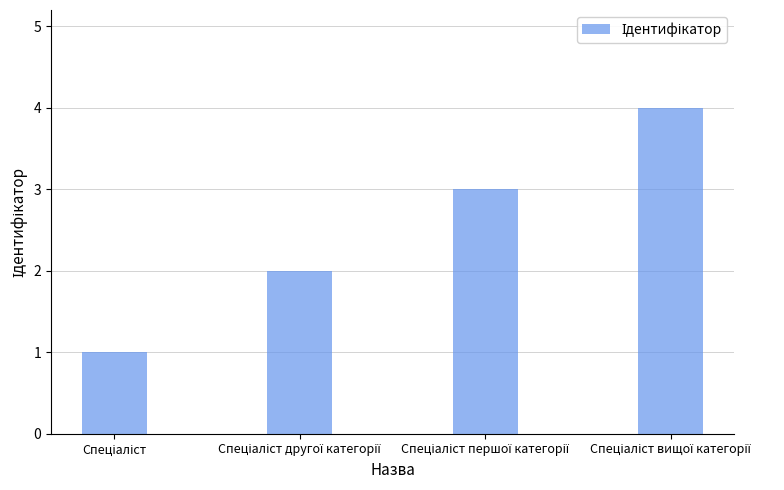

Reading right to left, extract all data points from this chart.

4	3	2	1